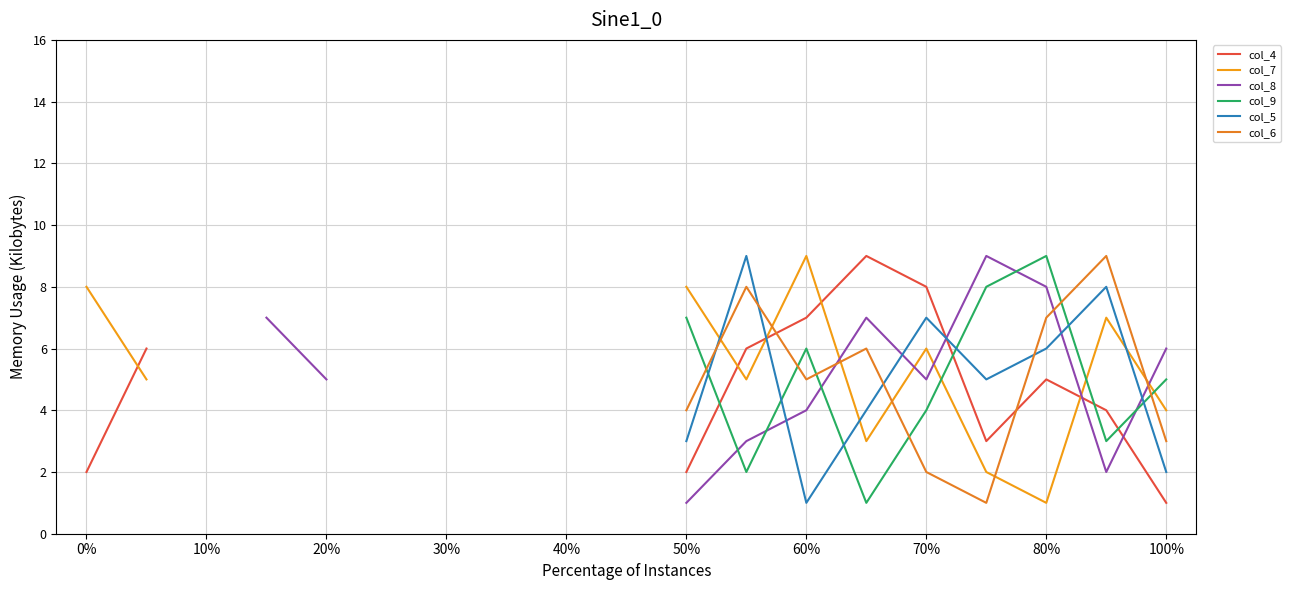

What is the difference between the highest and lowest values at 70%?

6.0